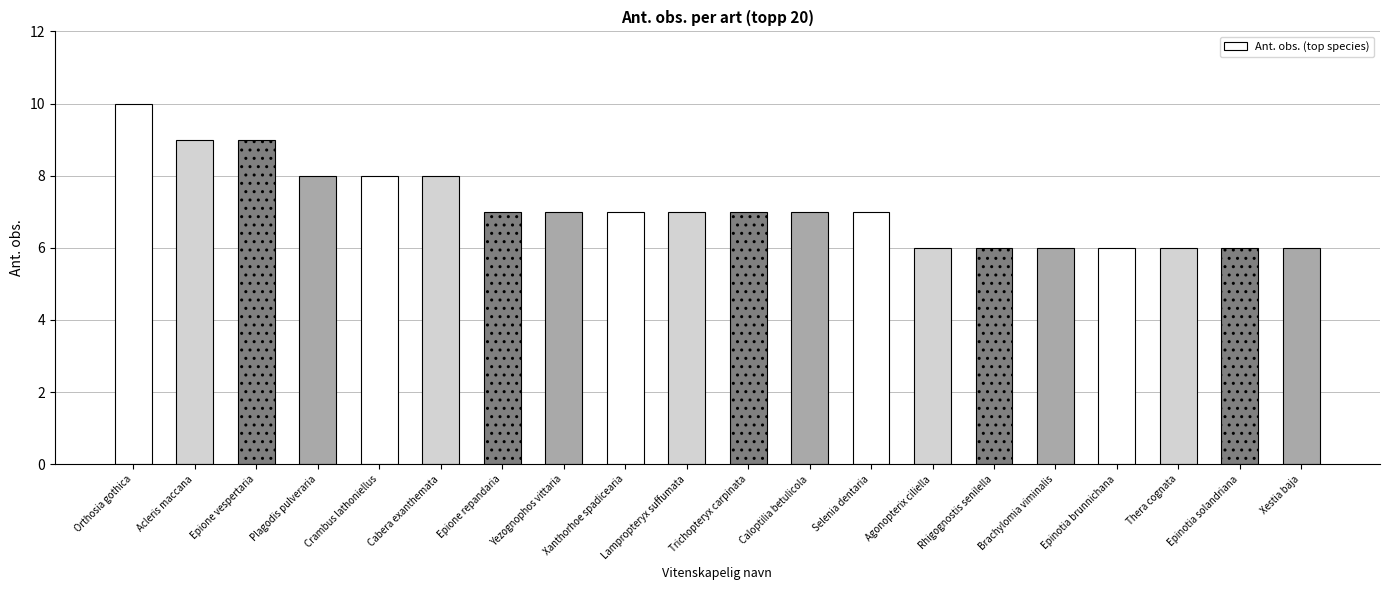

What is the greatest value displayed?

10